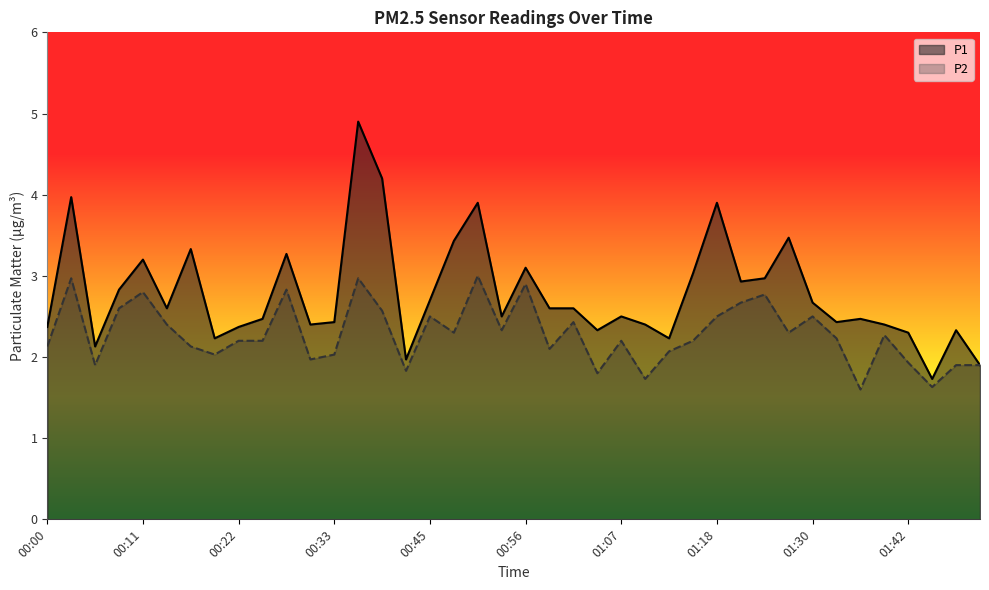

True or false: P2 has more than 1 interior local peaks.

True